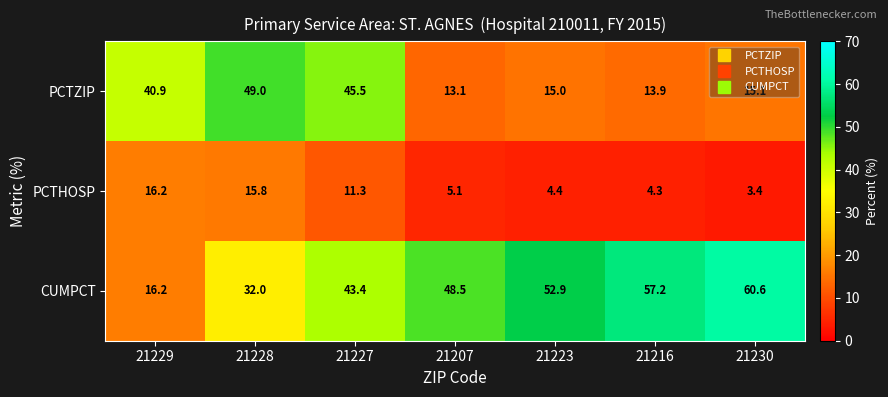

Which series changed the most between 21229 and 21227?

CUMPCT